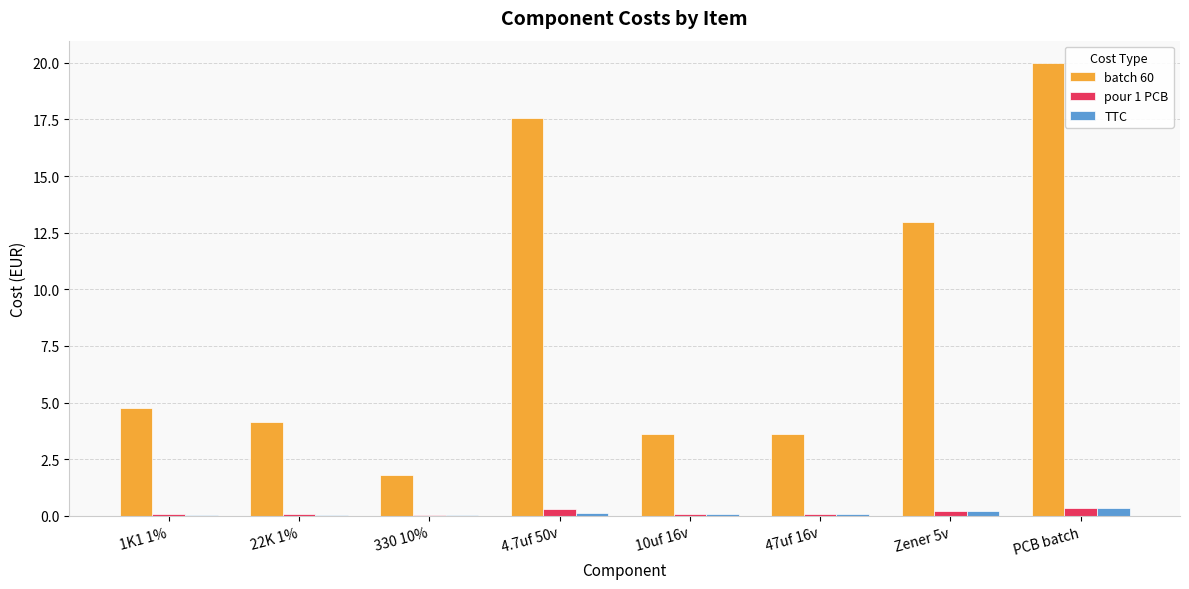

What is the sum of all pour 1 PCB values?

1.1